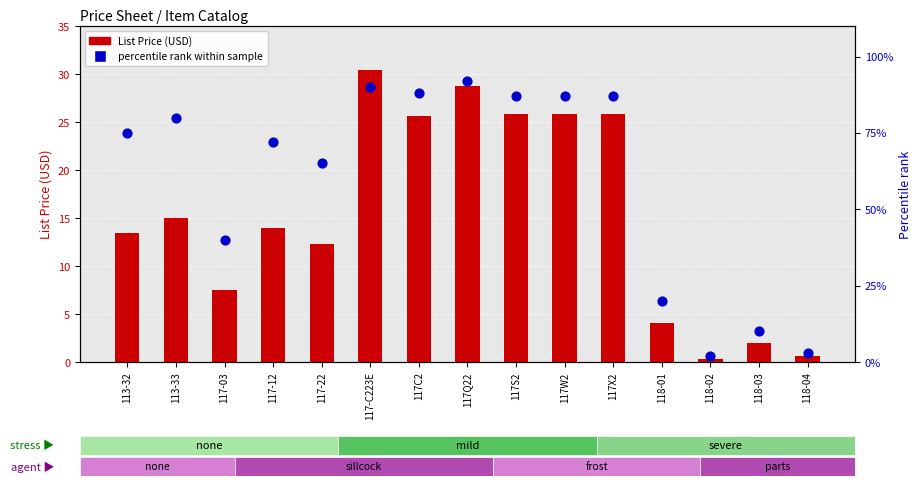

What is the total value across all series at 117-12?

86.0